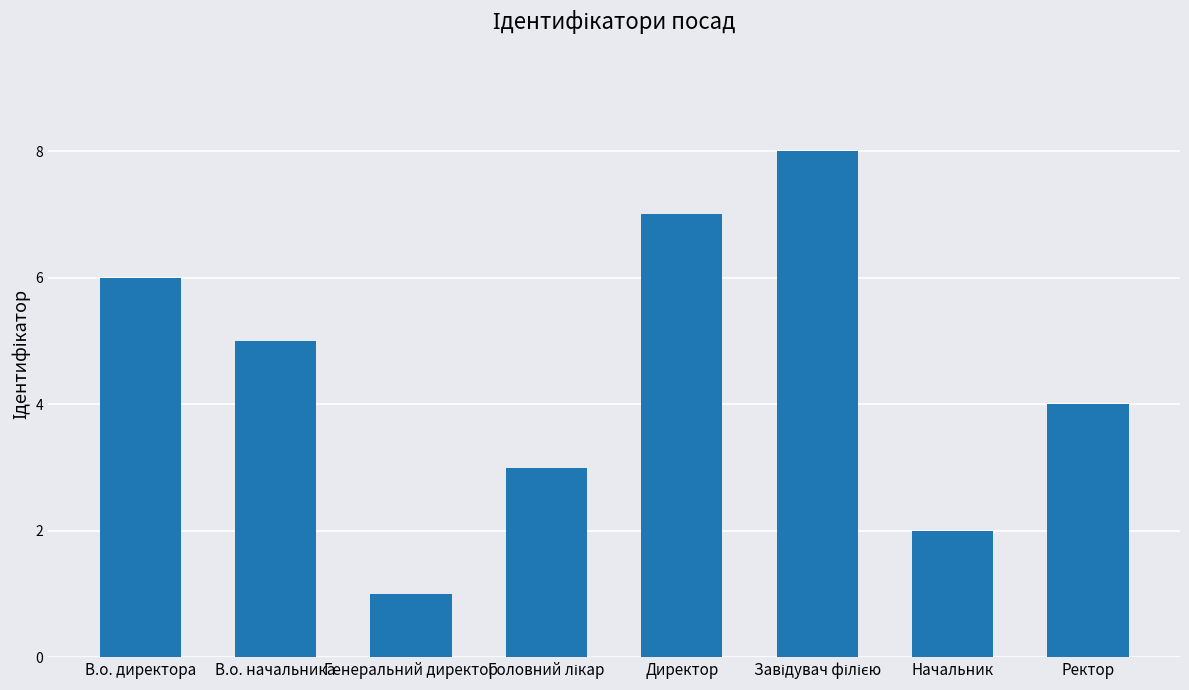

Reading right to left, what are all the values shown in this chart?

4	2	8	7	3	1	5	6